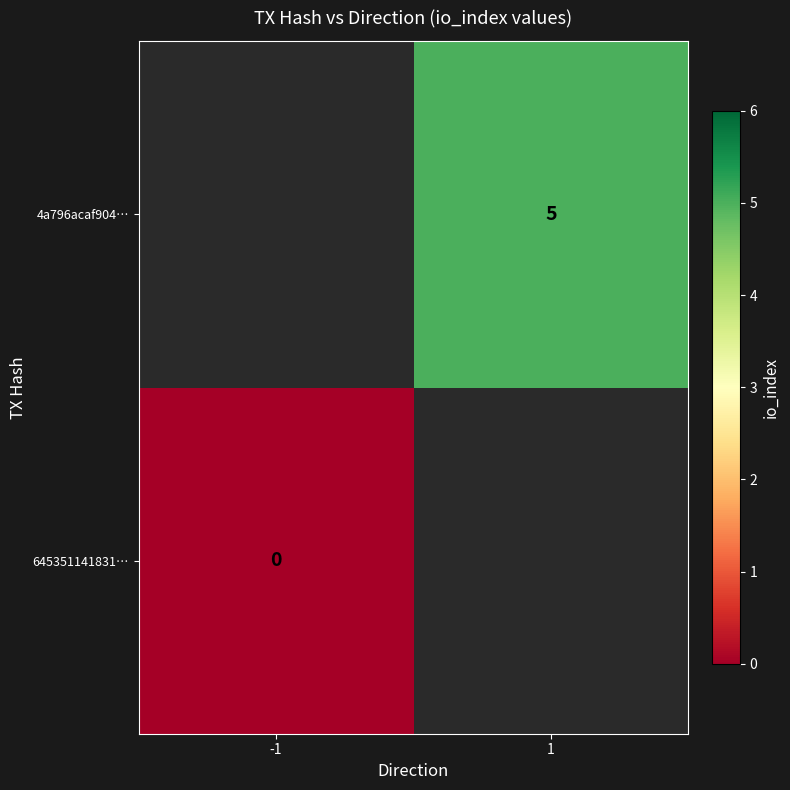

True or false: 4a796acaf904… has a value of 5 at 1.

True